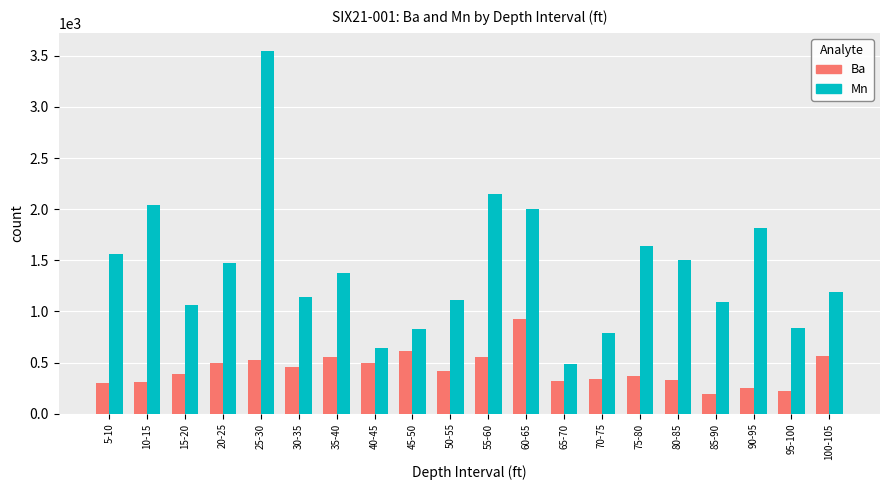

What is the minimum value shown in the chart?

197